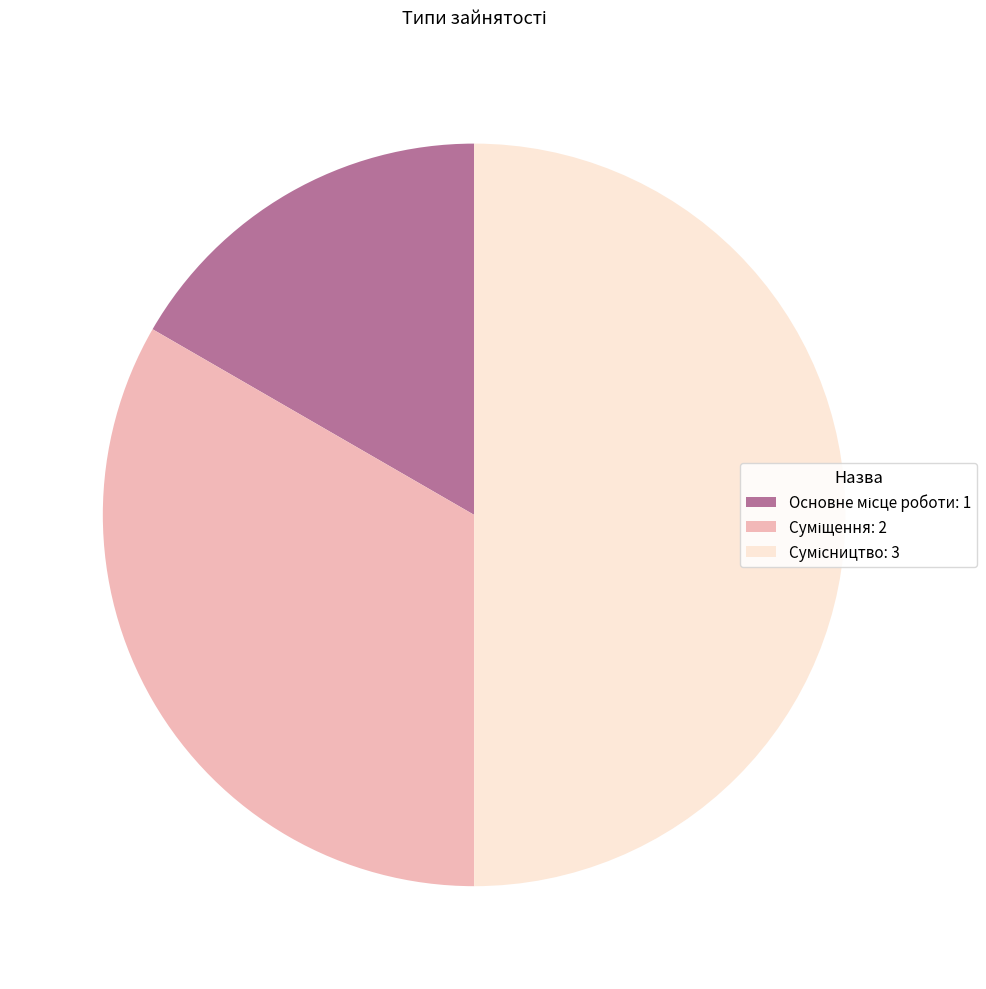

Do Основне місце роботи and Сумісництво together represent more than half of the pie?

Yes